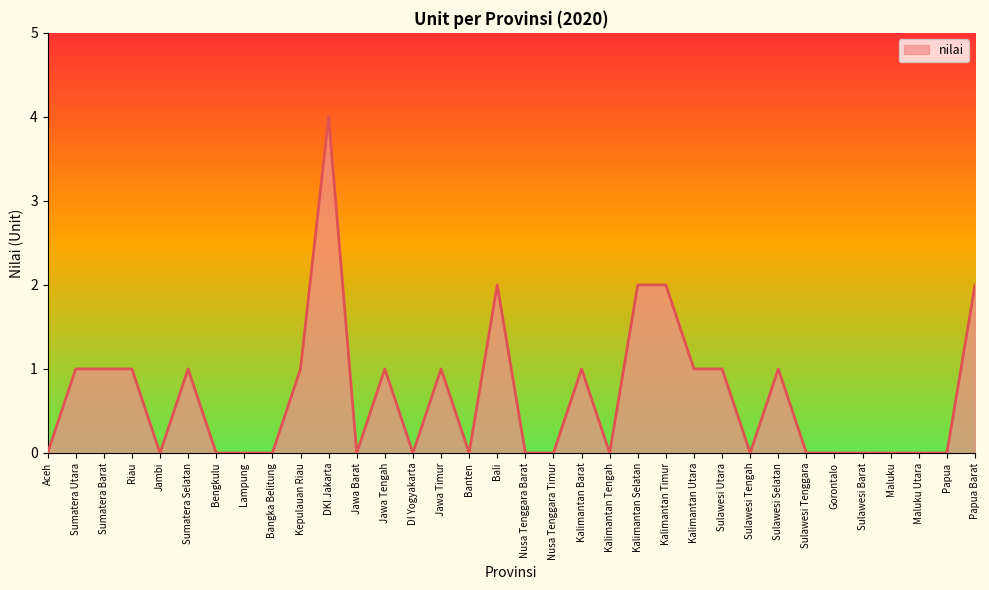

What position from the right is Lampung?

27